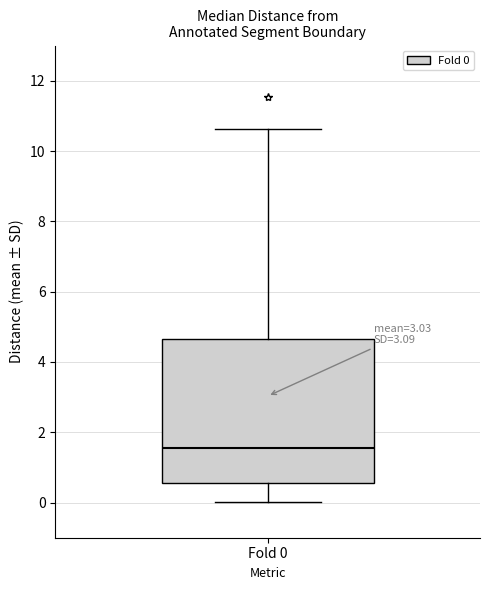

Transcribe this box plot: give where the median line is, the range the box spans, and where the two whiskers end, as read against the y-axis. The values are not printed on the chart, so give them approximately, as read against the axis.

median 1.6, box 0.6 to 4.6, whiskers 0.0 to 10.6